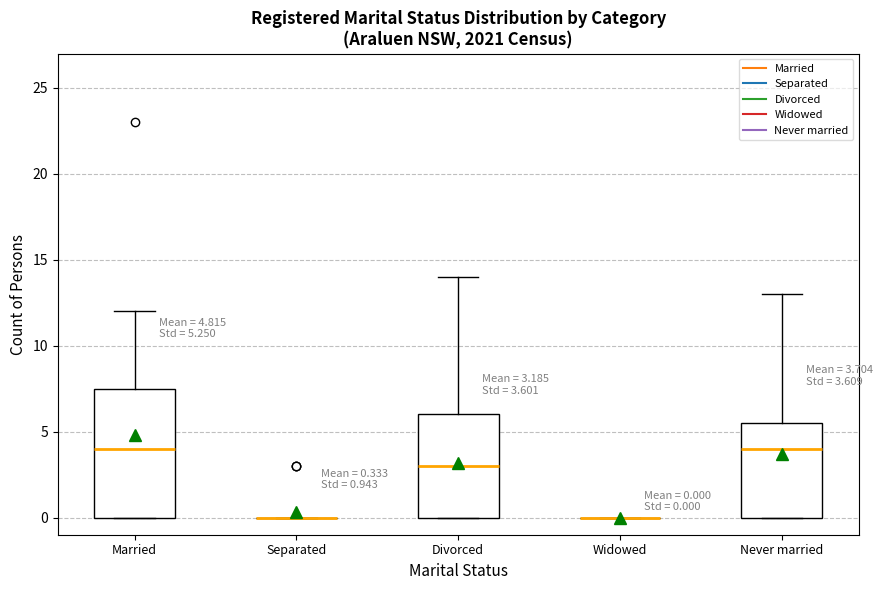

Which box is the tallest, from its lower edge to its upper edge?

Married